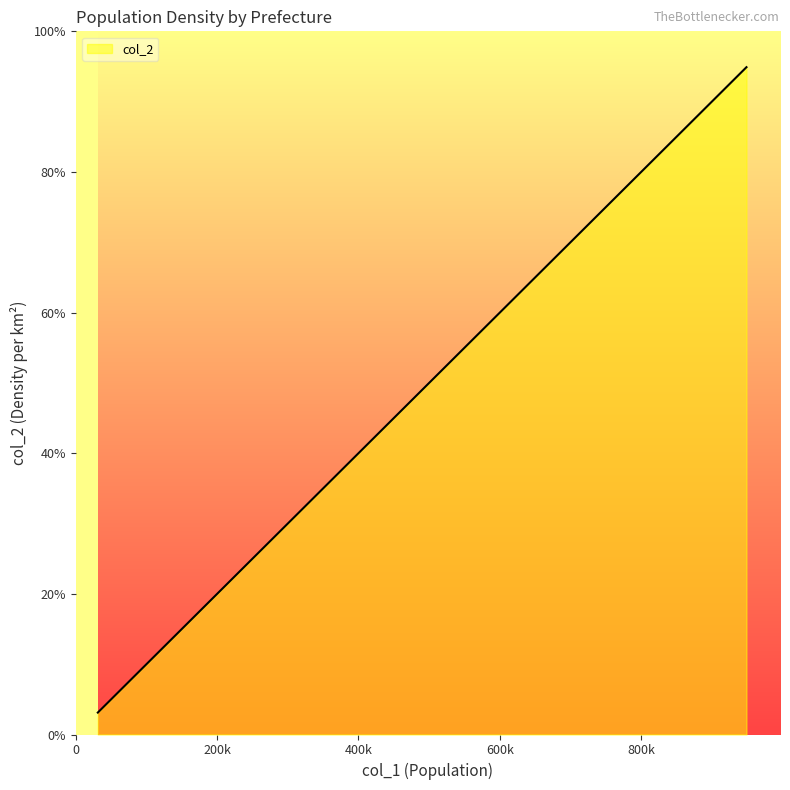

What is the difference between the maximum and minimum values?

91.8